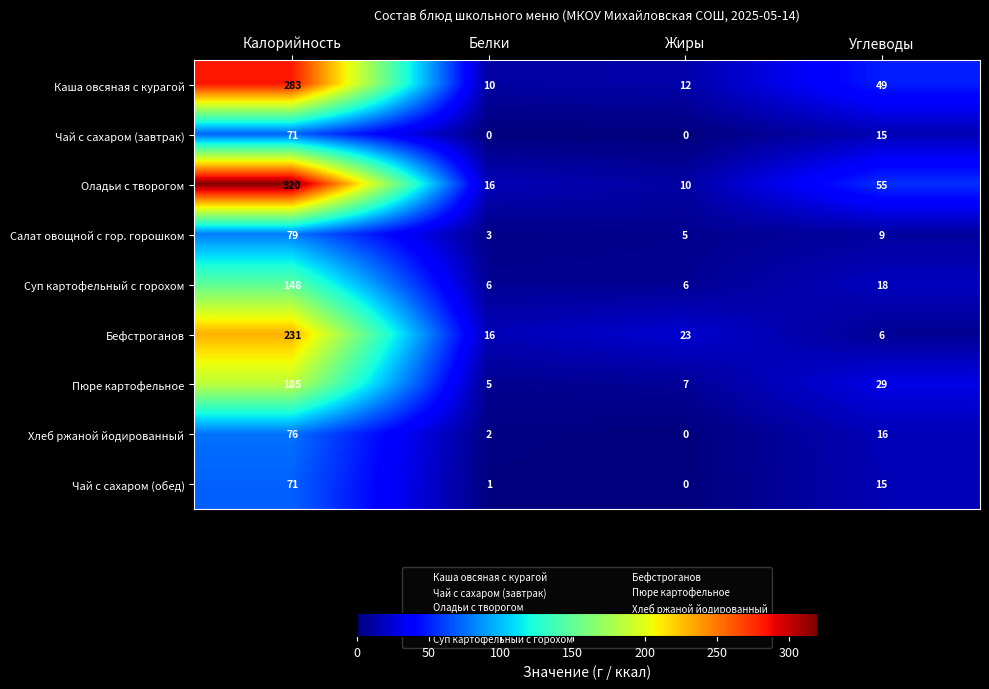

What is the greatest value displayed?

320